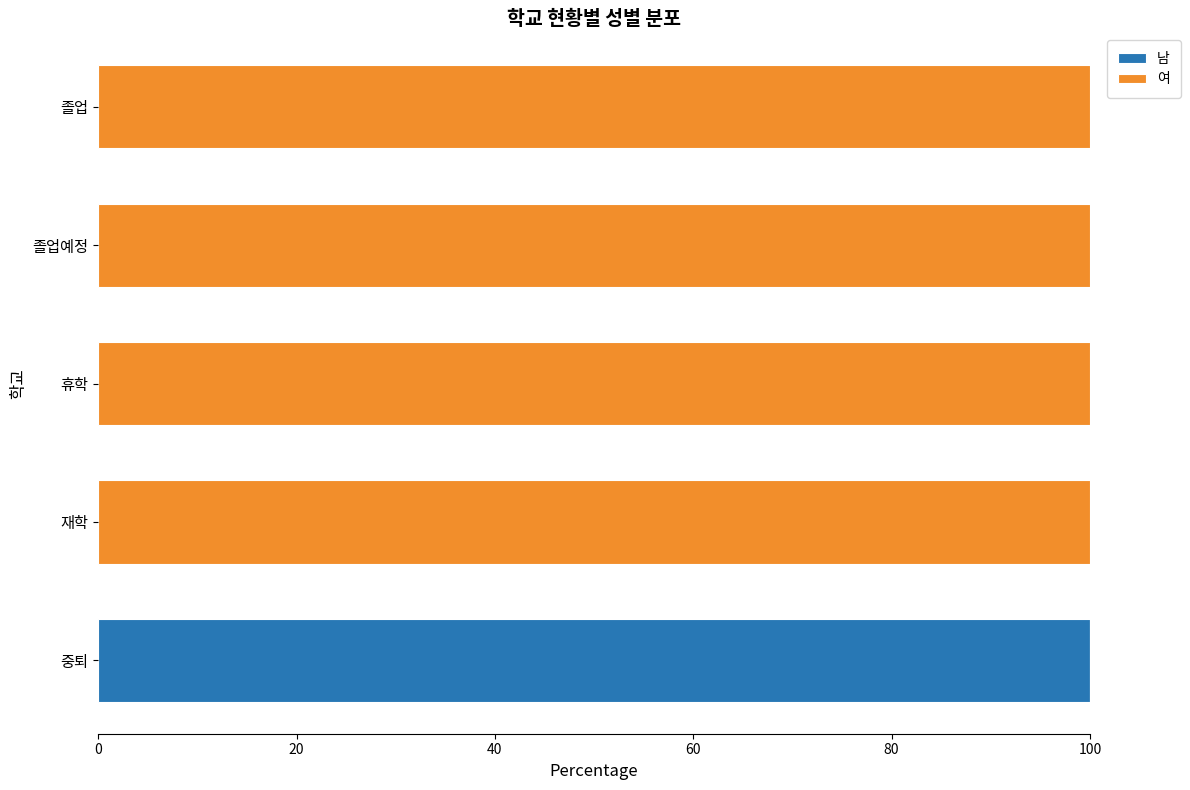

What is the total value across all series at 중퇴?

100